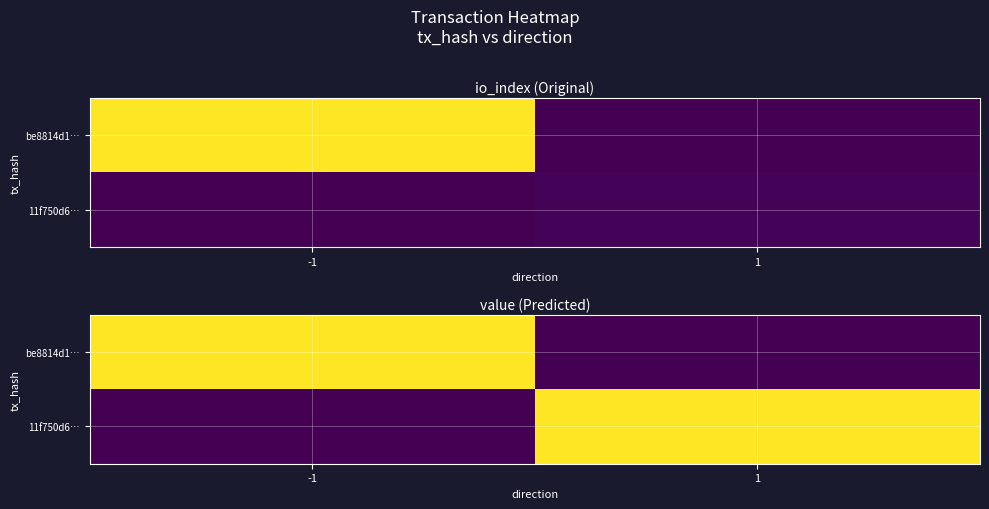

How many positive values does the 11f750d6… series have?

1